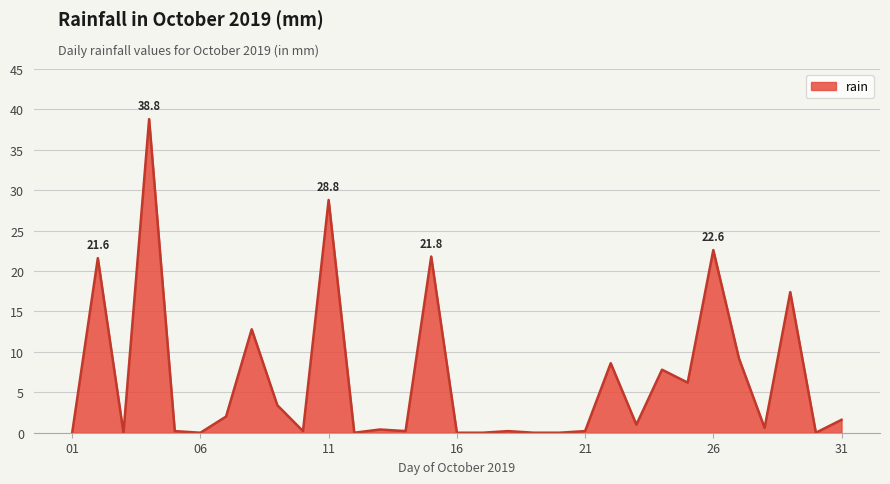

Reading left to right, extract all data points from this chart.

0.0	21.6	0.0	38.8	0.2	0.0	2.0	12.8	3.4	0.2	28.8	0.0	0.4	0.2	21.8	0.0	0.0	0.2	0.0	0.0	0.2	8.6	1.0	7.8	6.2	22.6	9.2	0.6	17.4	0.0	1.6